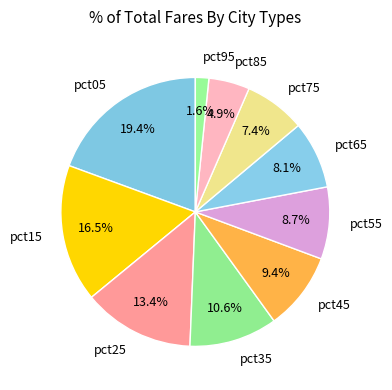

Count the number of slices in the pie.

10